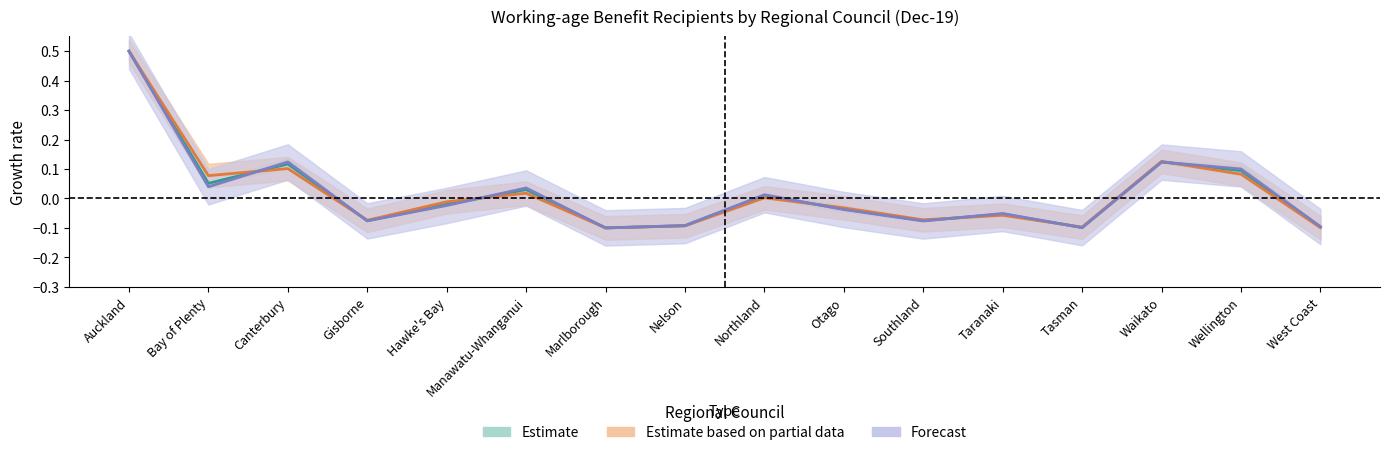

How many values are below 0?

9